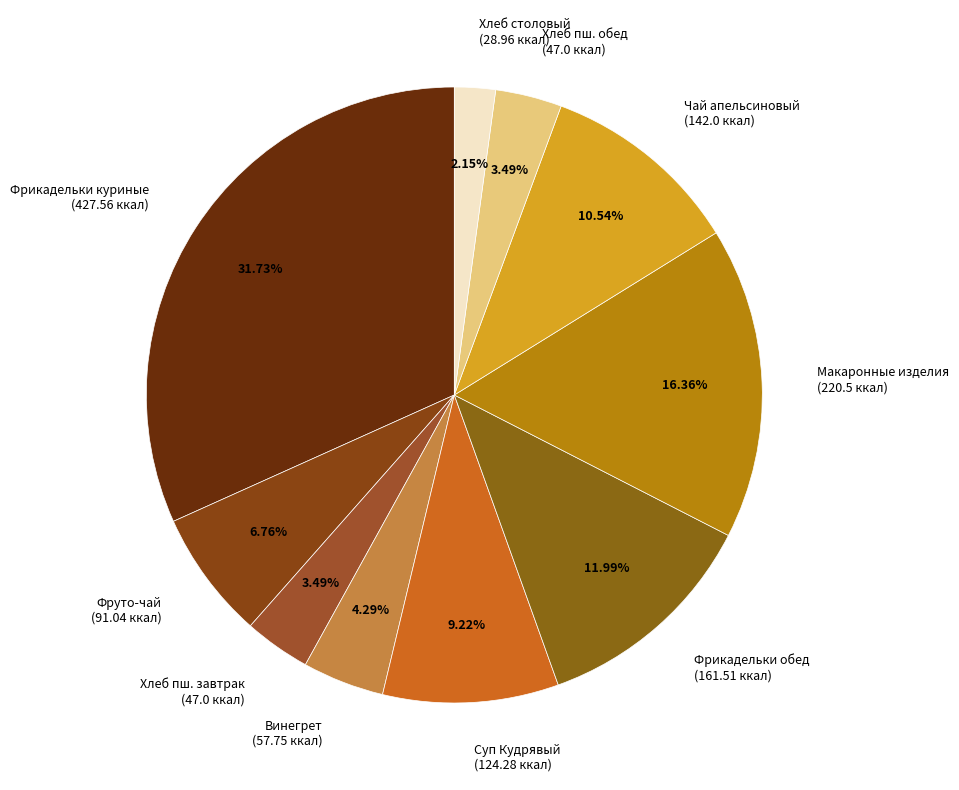

Do Хлеб пш. обед (47.0 ккал) and Хлеб столовый (28.96 ккал) together represent more than half of the pie?

No